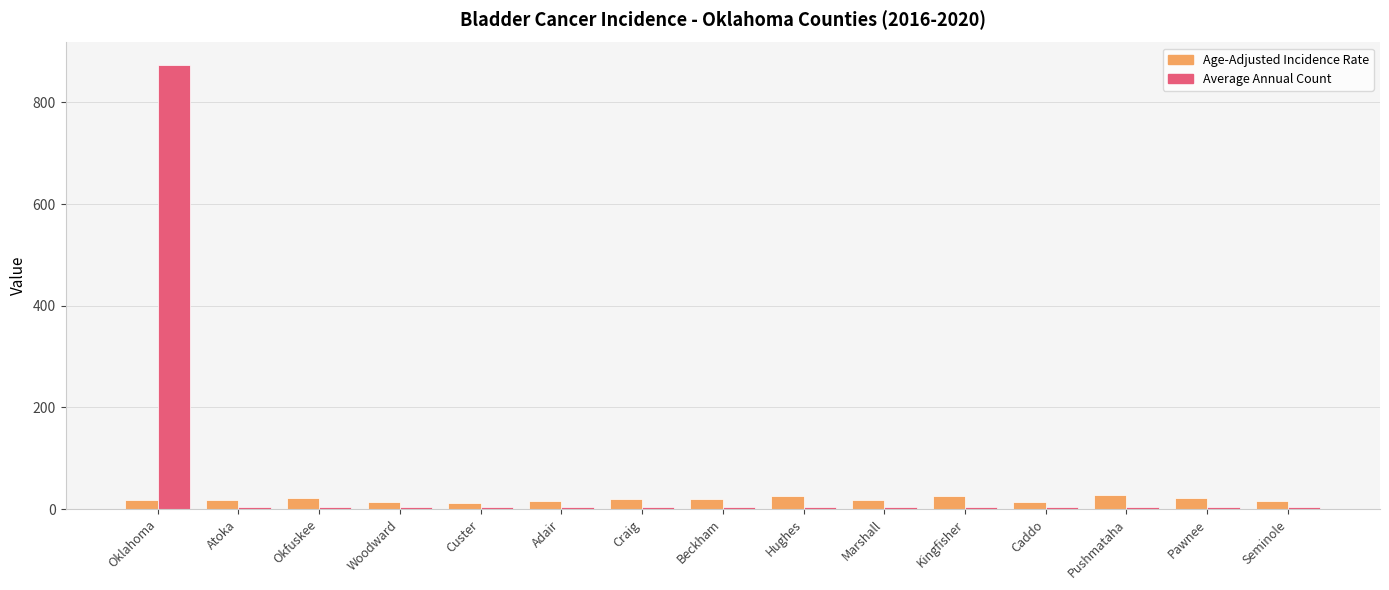

How many bars are there in total?

30